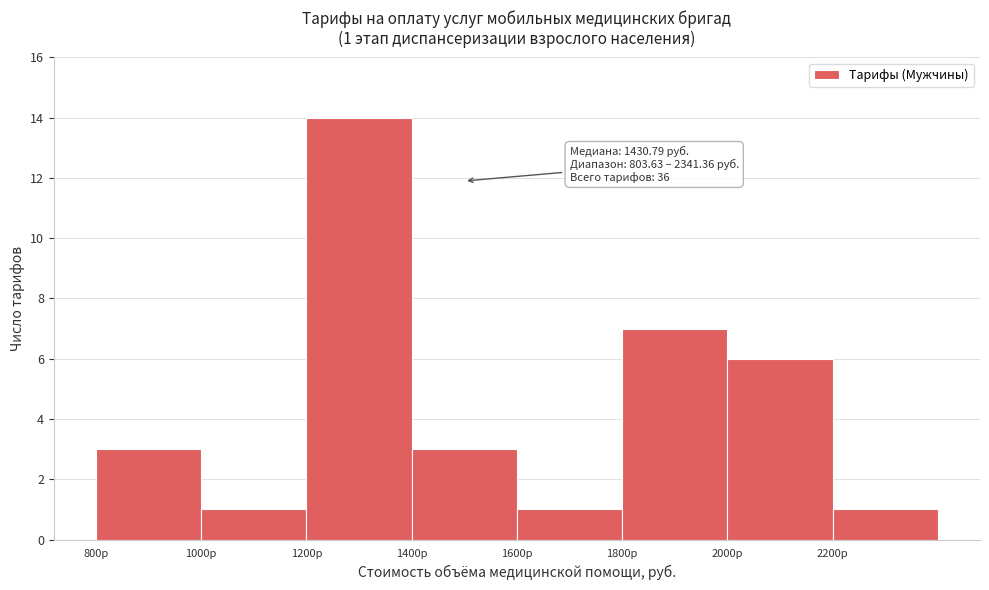

Which range on the x-axis has the tallest bar?

1200 to 1400